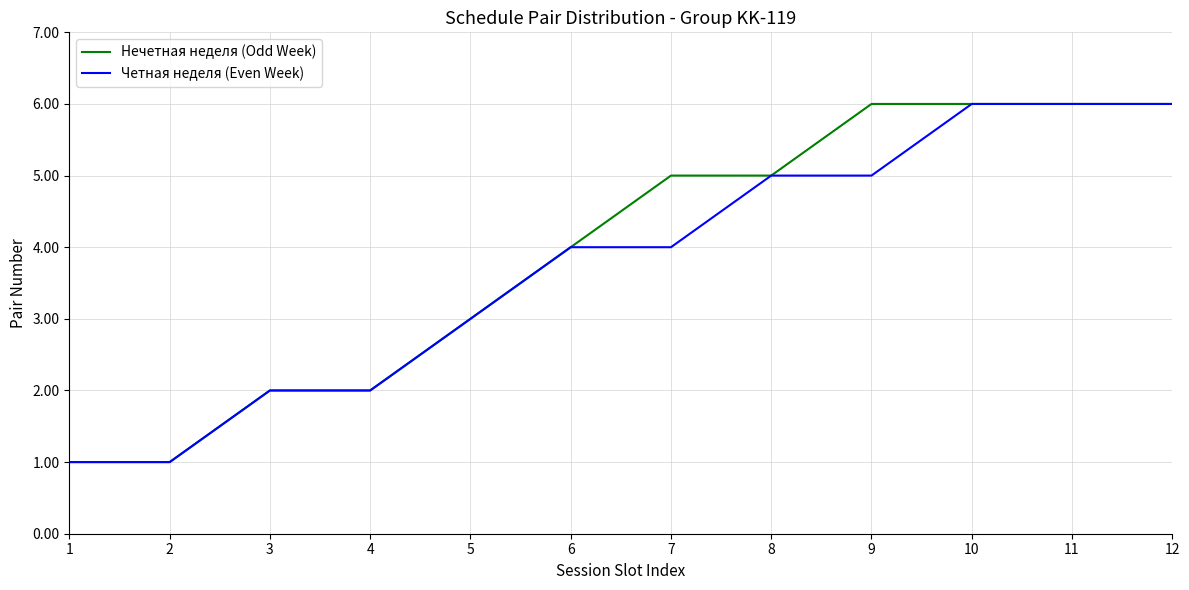

What value does the Нечетная неделя (Odd Week) series have at 10?

6